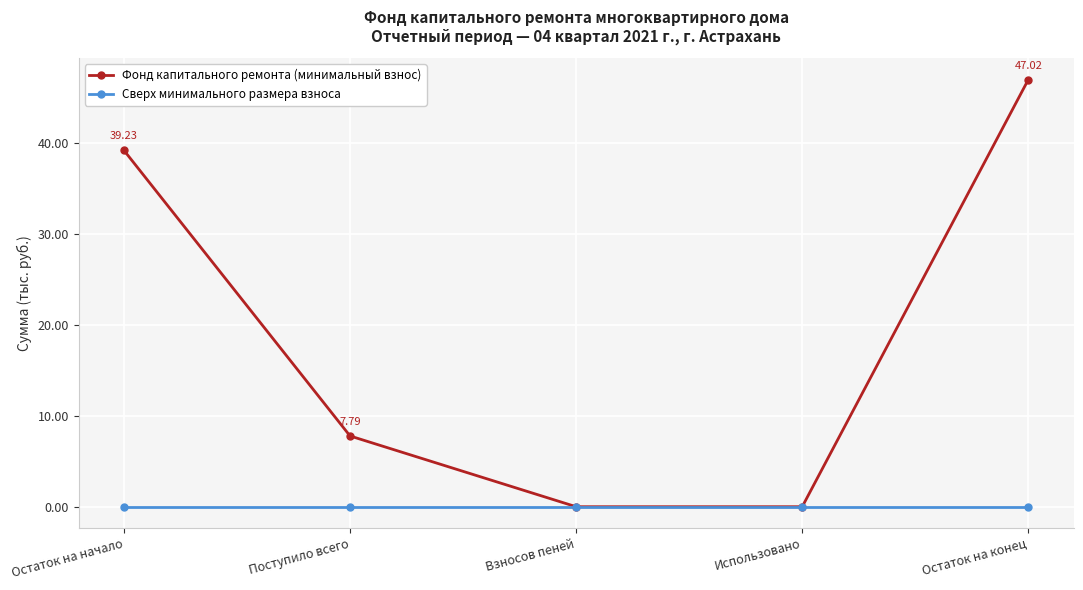

Is this an area chart (filled region under the line)?

No